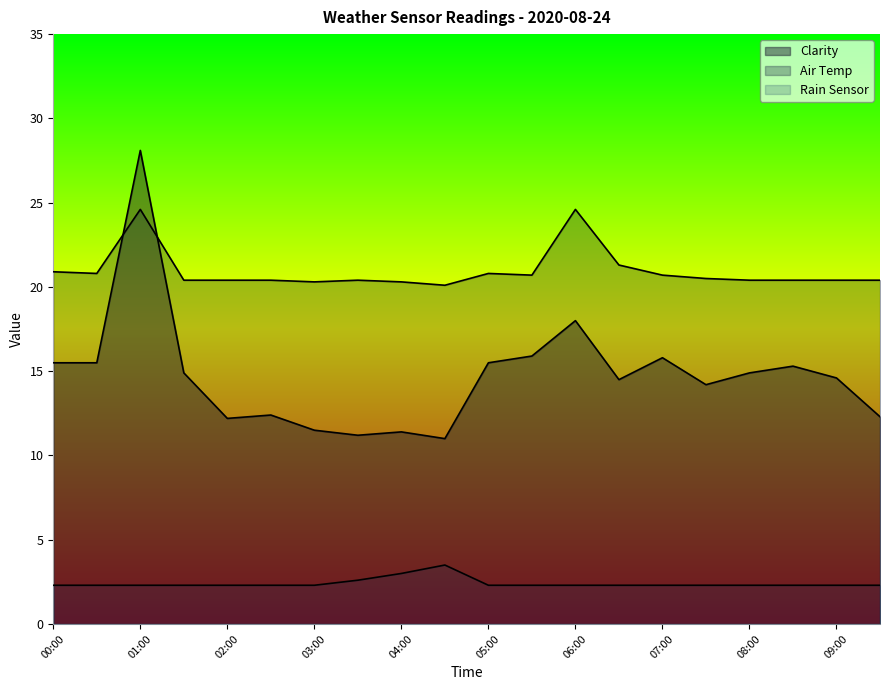

Where is Air Temp nearest to the value 22?

06:30